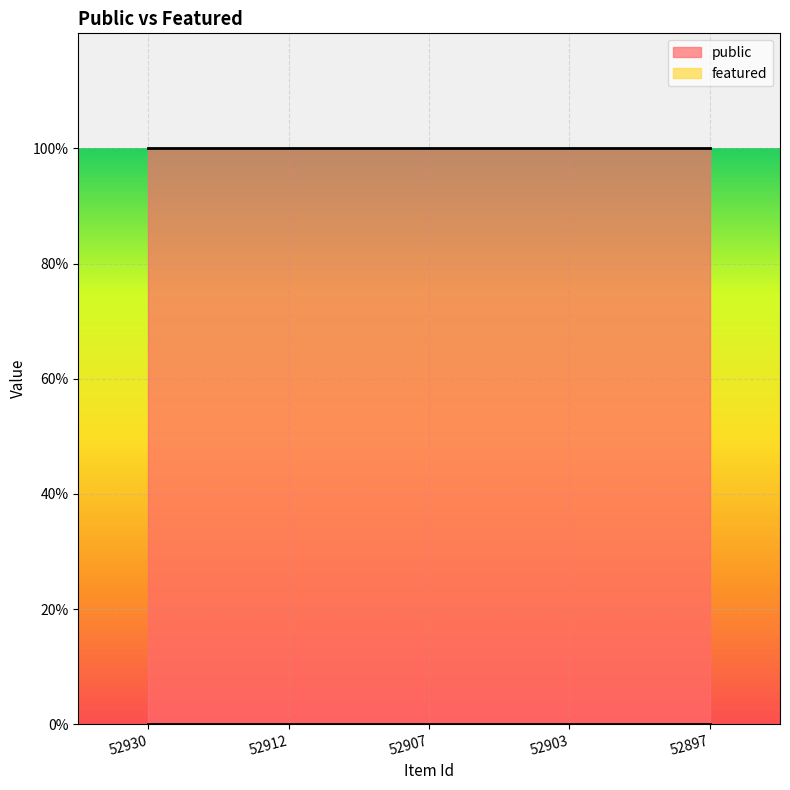

What is the difference between the highest and lowest values at 52907?

1